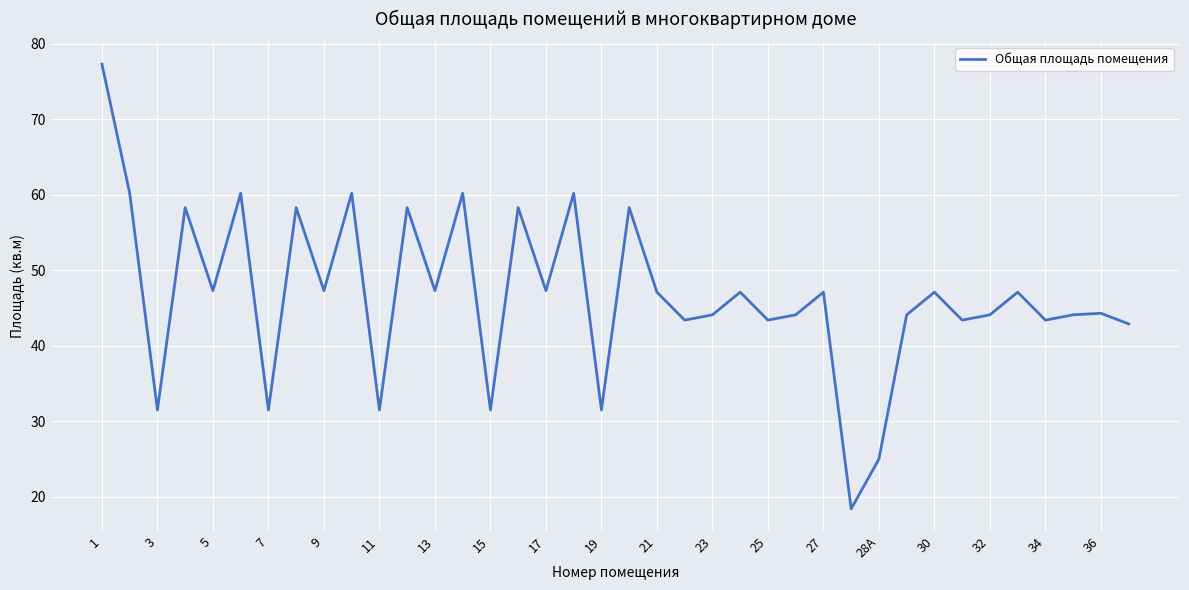

What is the greatest value displayed?

77.3